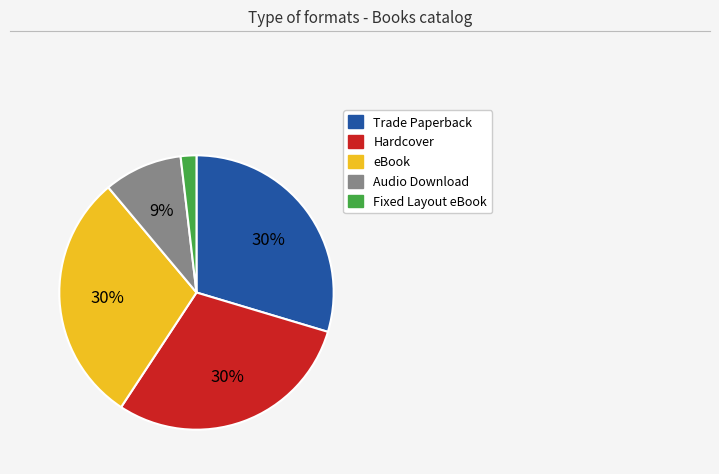

Do Audio Download and Fixed Layout eBook together represent more than half of the pie?

No